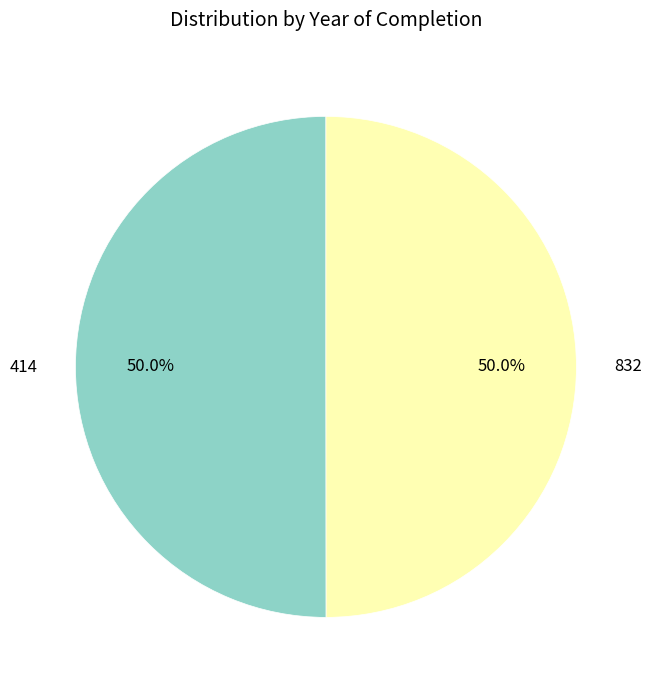

The 832 slice represents 60% of the pie. True or false?

False